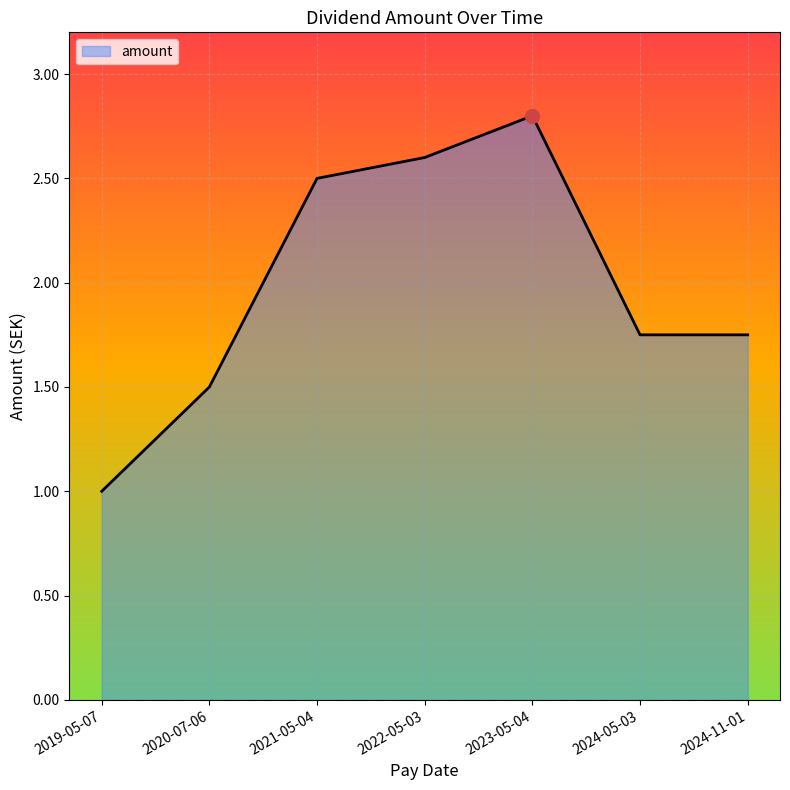

The chart shows a value of 0.8 at 2024-11-01. True or false?

False